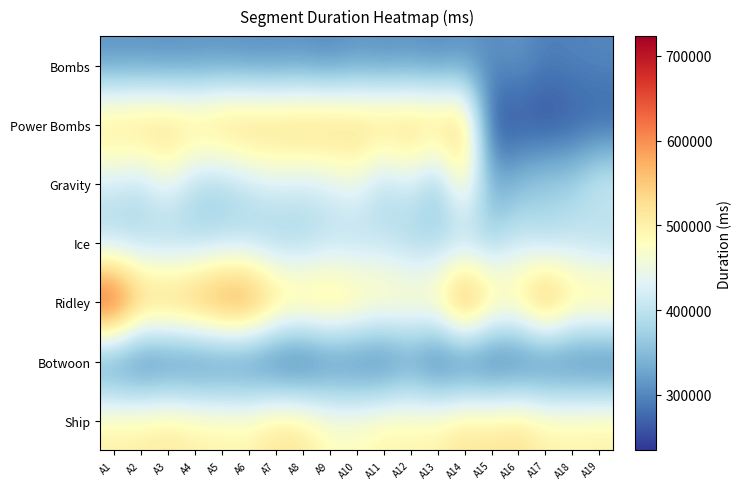

Which series has the widest spread of values?

Power Bombs